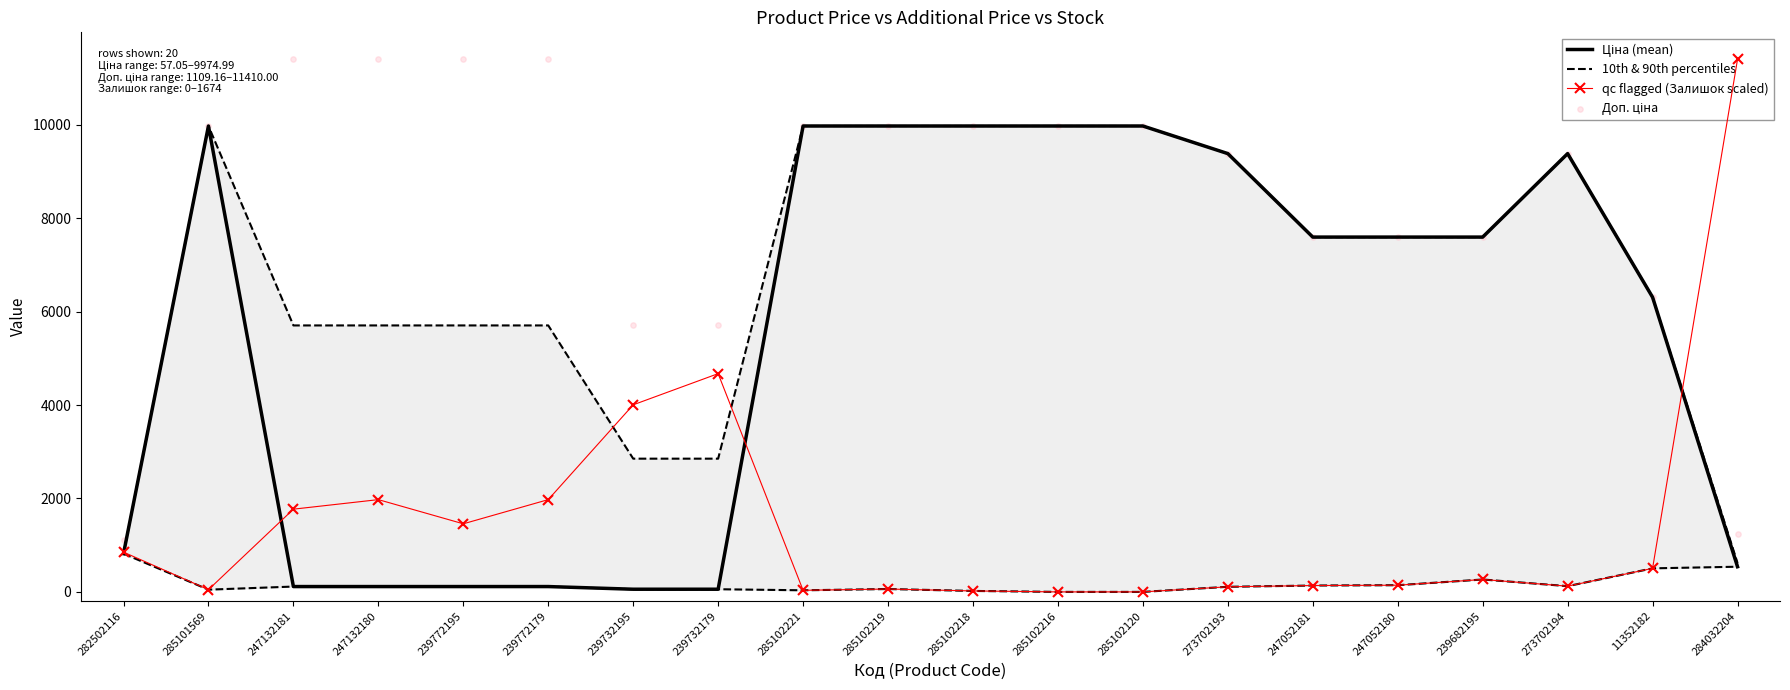

Which series has the largest total across all categories?

Доп. ціна